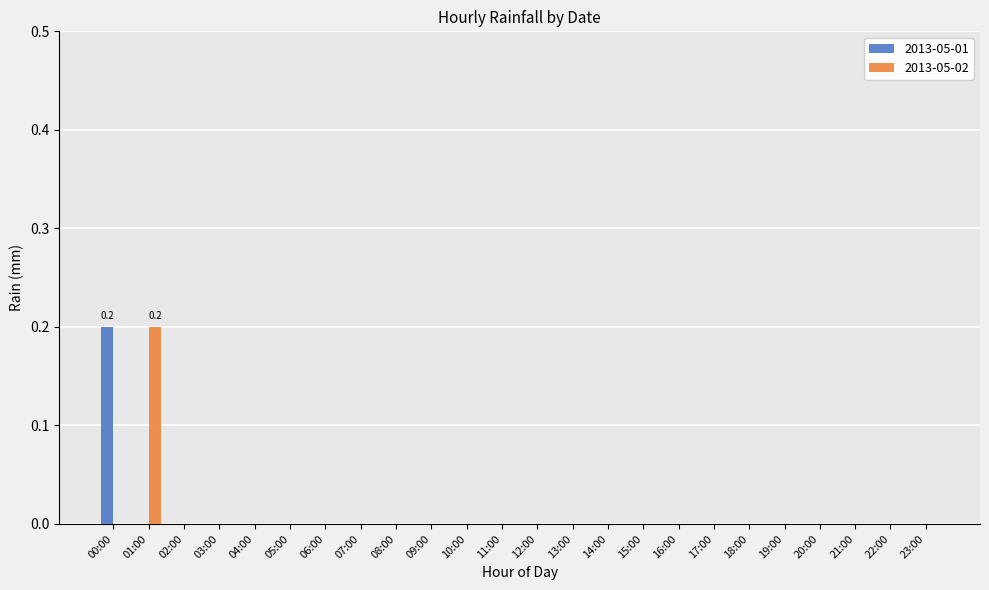

True or false: 2013-05-02 has a value of 0.1 at 23:00.

False